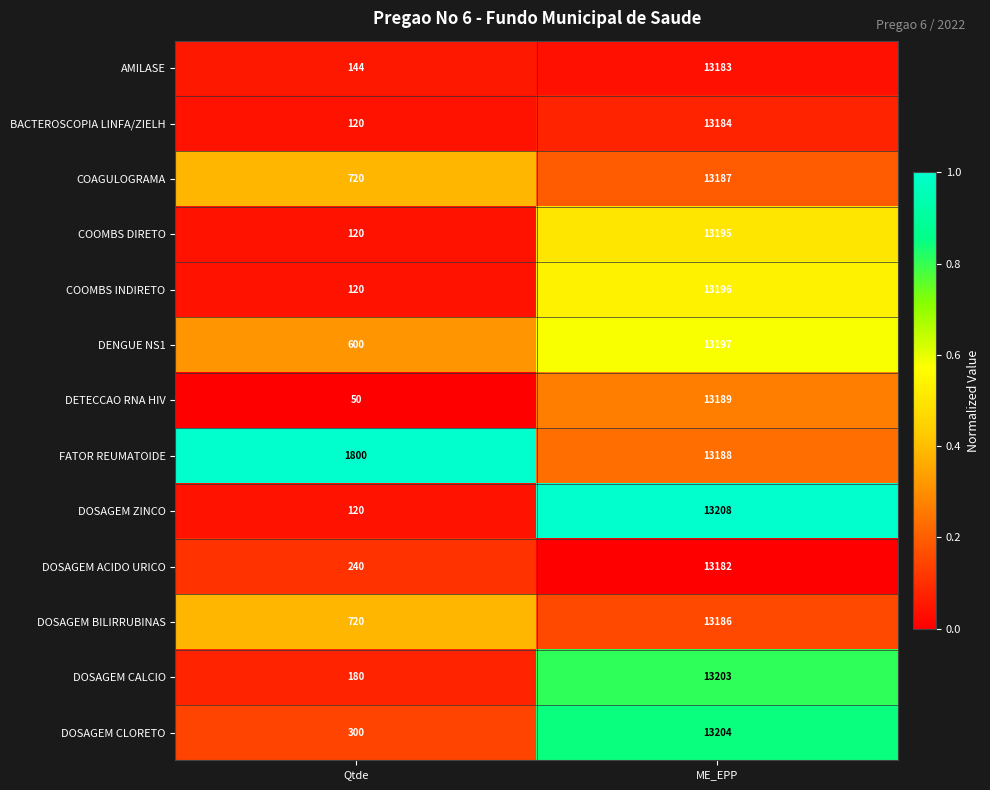

Reading left to right, what are all the values shown in this chart?

AMILASE: Qtde=144	ME_EPP=13183
BACTEROSCOPIA LINFA/ZIELH: Qtde=120	ME_EPP=13184
COAGULOGRAMA: Qtde=720	ME_EPP=13187
COOMBS DIRETO: Qtde=120	ME_EPP=13195
COOMBS INDIRETO: Qtde=120	ME_EPP=13196
DENGUE NS1: Qtde=600	ME_EPP=13197
DETECCAO RNA HIV: Qtde=50	ME_EPP=13189
FATOR REUMATOIDE: Qtde=1800	ME_EPP=13188
DOSAGEM ZINCO: Qtde=120	ME_EPP=13208
DOSAGEM ACIDO URICO: Qtde=240	ME_EPP=13182
DOSAGEM BILIRRUBINAS: Qtde=720	ME_EPP=13186
DOSAGEM CALCIO: Qtde=180	ME_EPP=13203
DOSAGEM CLORETO: Qtde=300	ME_EPP=13204